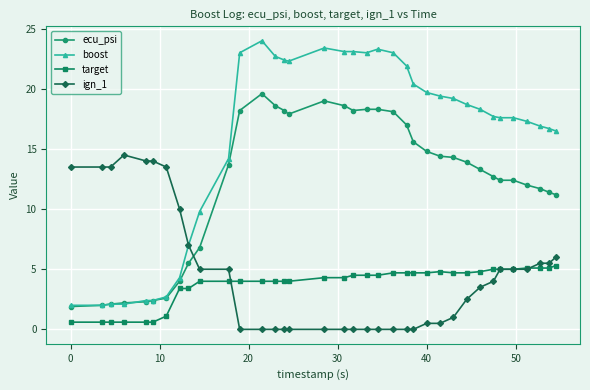

What is the highest value of the ecu_psi series?

19.6